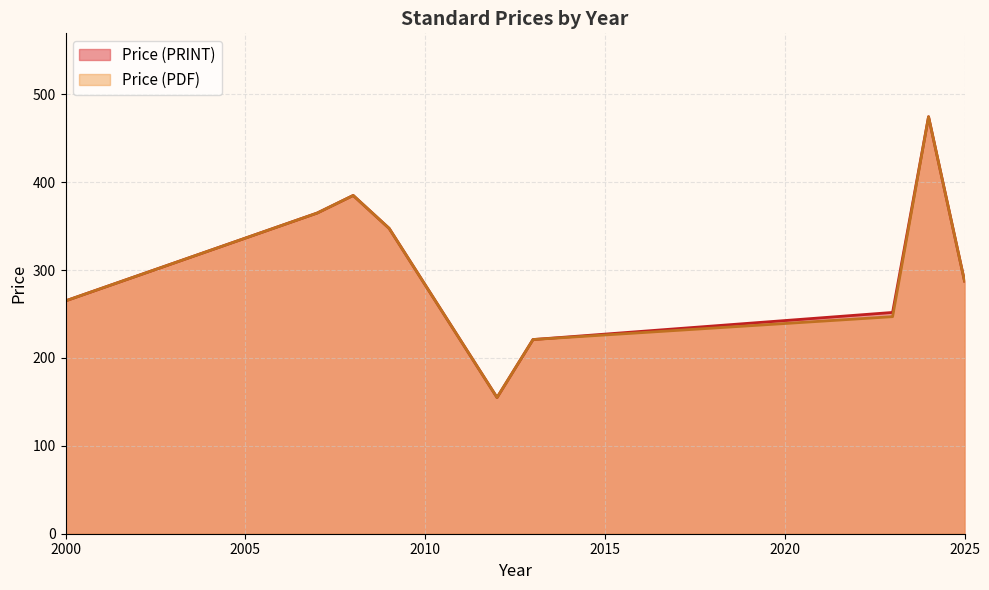

Count the number of categories in the chart.

9